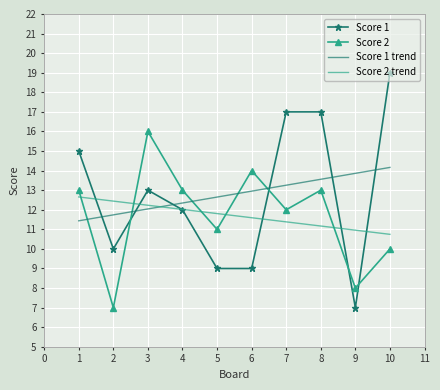

How many lines are shown in the chart?

2